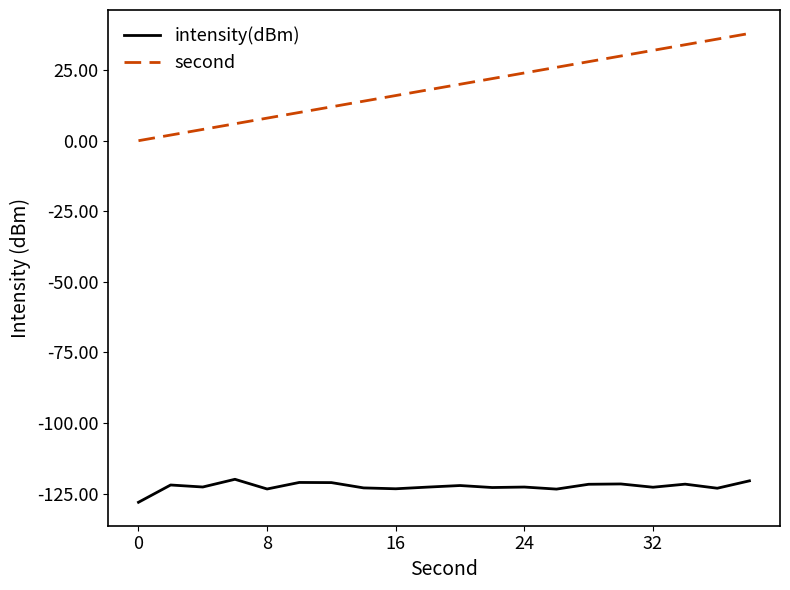

Which series has the widest spread of values?

second